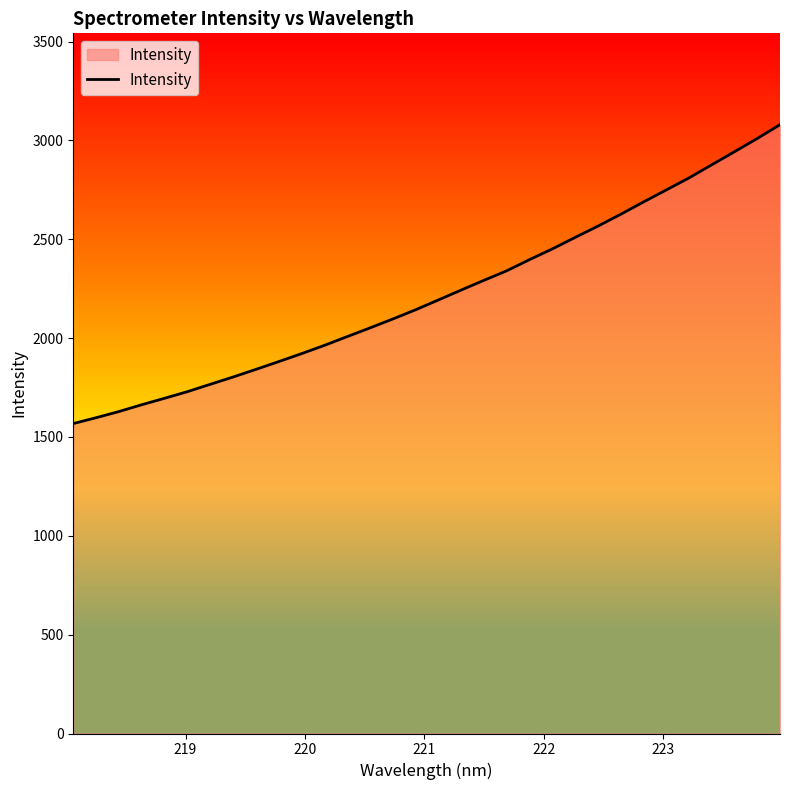

What is the greatest value displayed?

3079.6